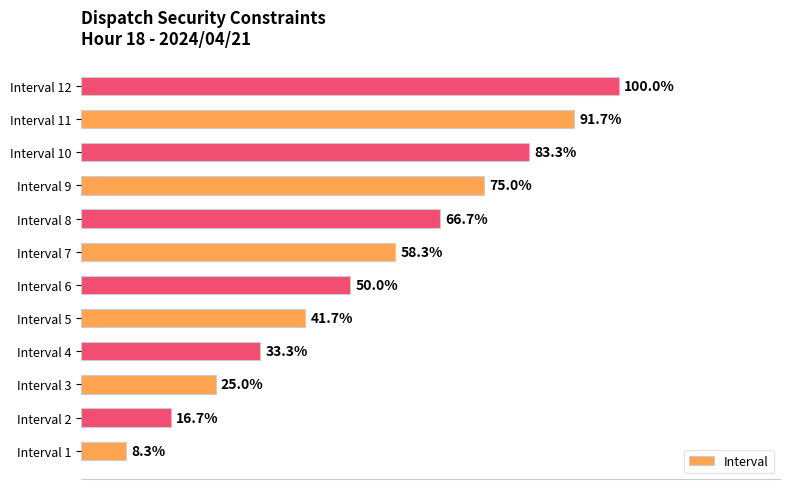

Which category has the highest value across all series?

Interval 12